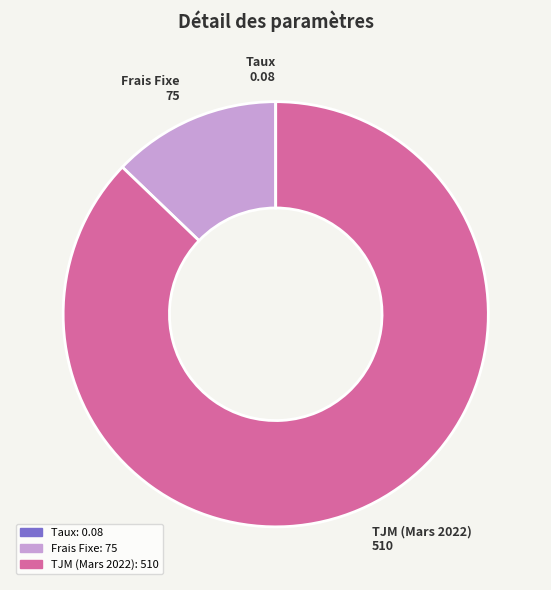

Does Frais Fixe represent more than half of the total?

No